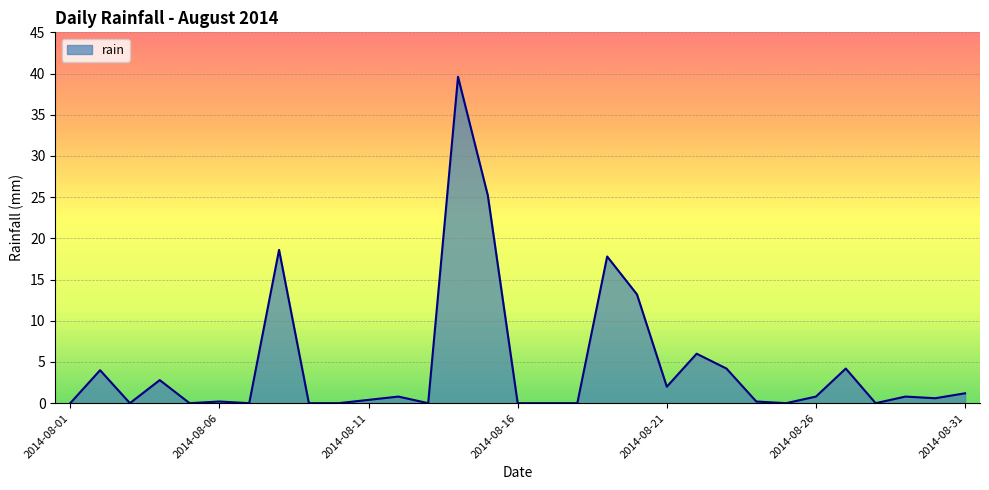

What is the maximum value shown in the chart?

39.6